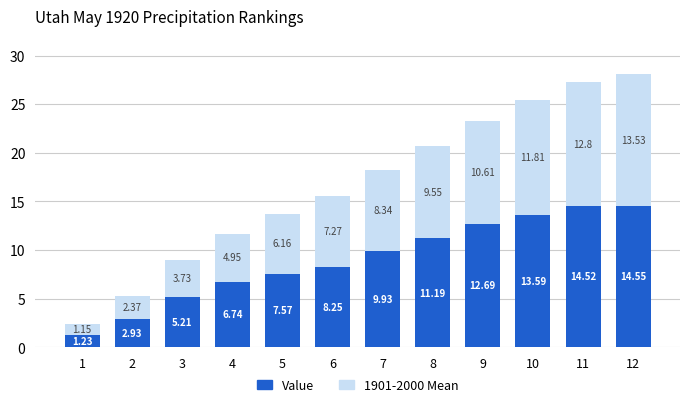

What is the difference between the maximum and minimum values in the Value series?

13.3